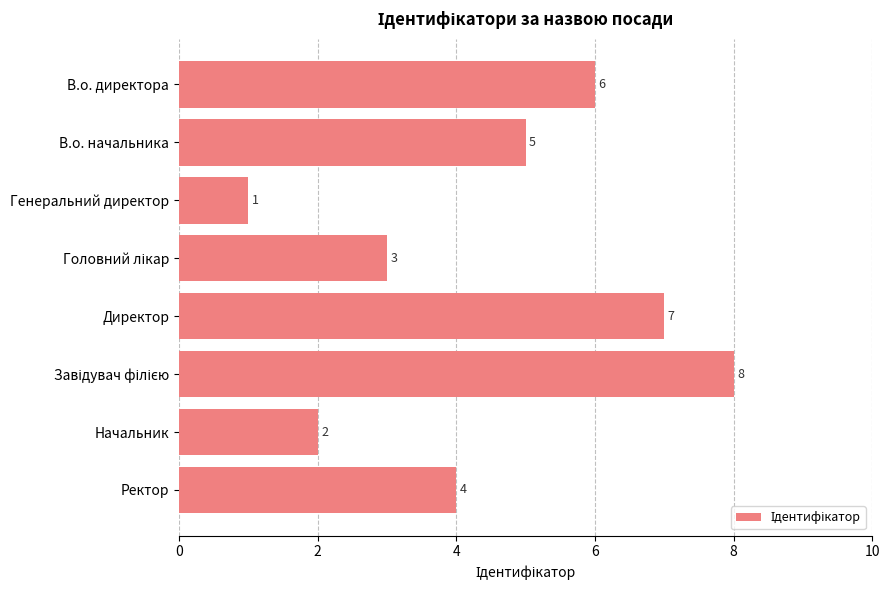

What is the maximum value shown in the chart?

8